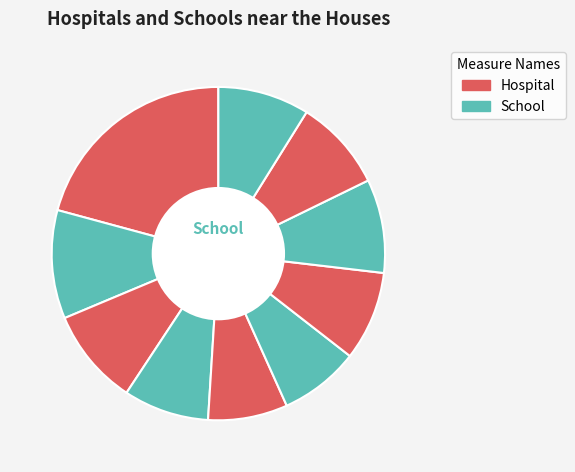

To the nearest percent, what is the average slice percentage?

10%